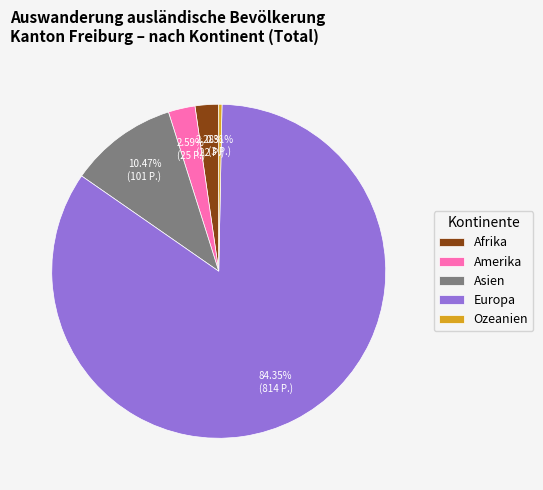

What is the majority slice?

Europa